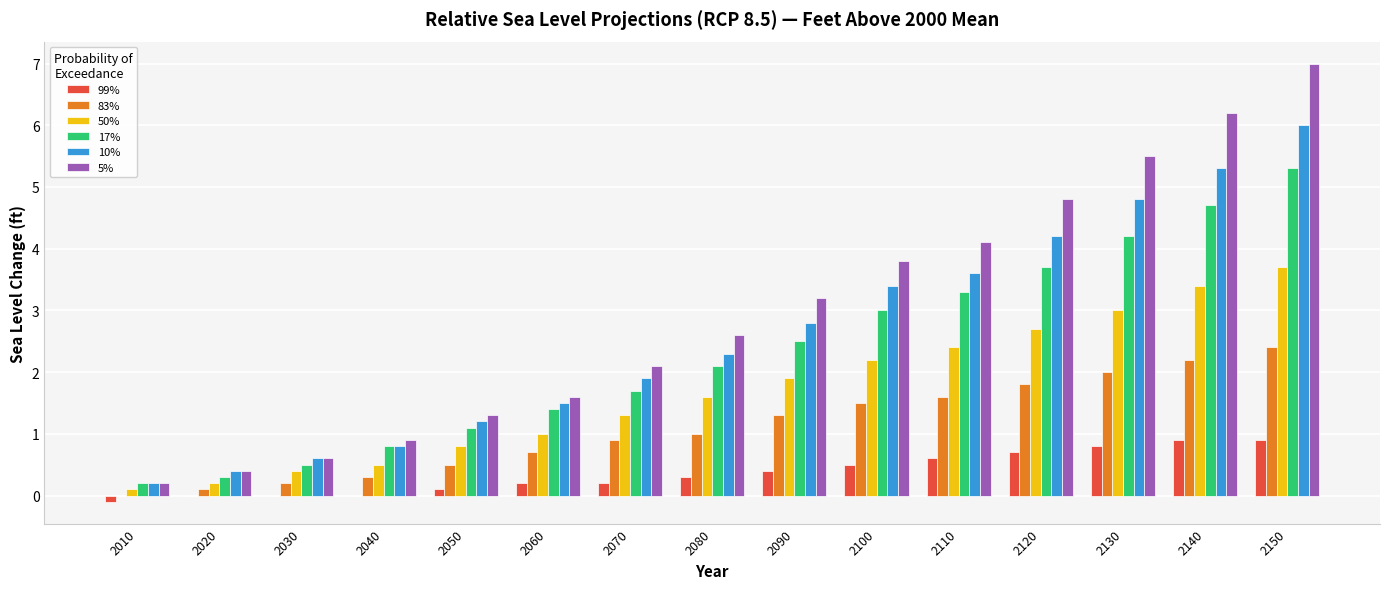

Is it true that 83% equals 0.7 at 2060?

True